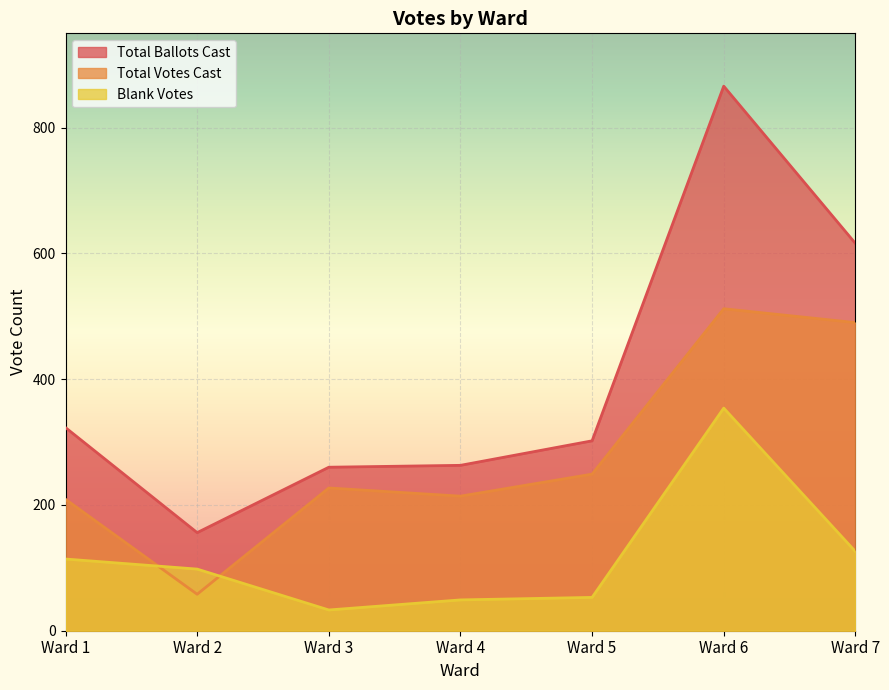

What is the approximate value of Total Ballots Cast at Ward 7, to the nearest 10?

620